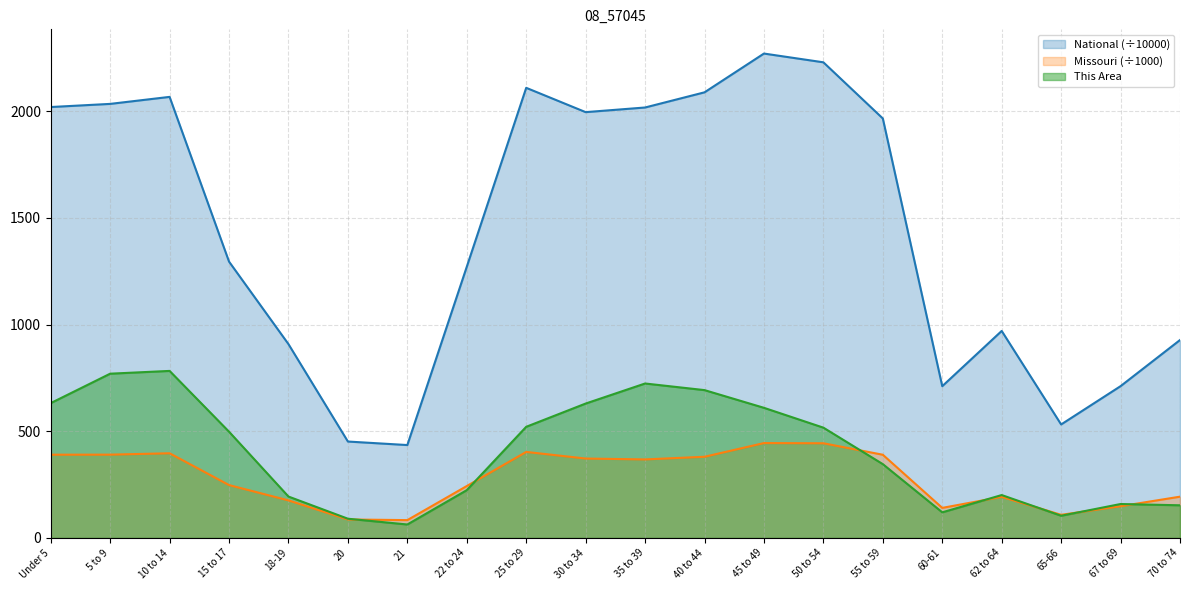

True or false: Missouri and National cross at least once.

False